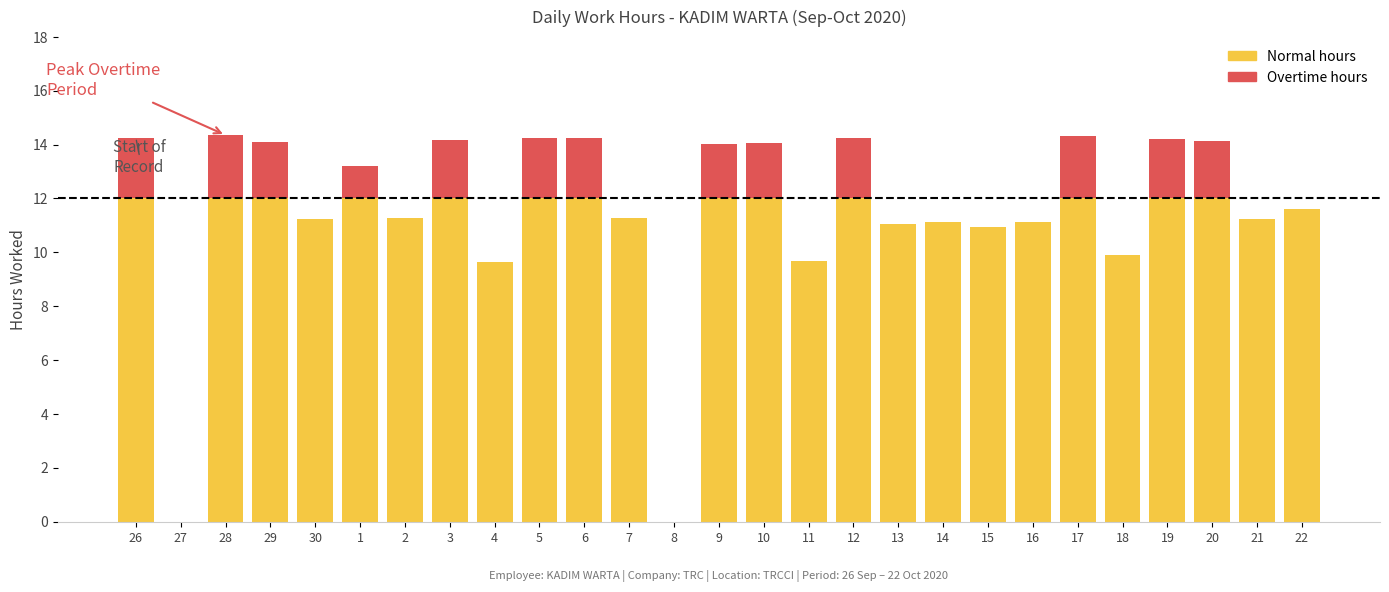

What is the average value?

11.6